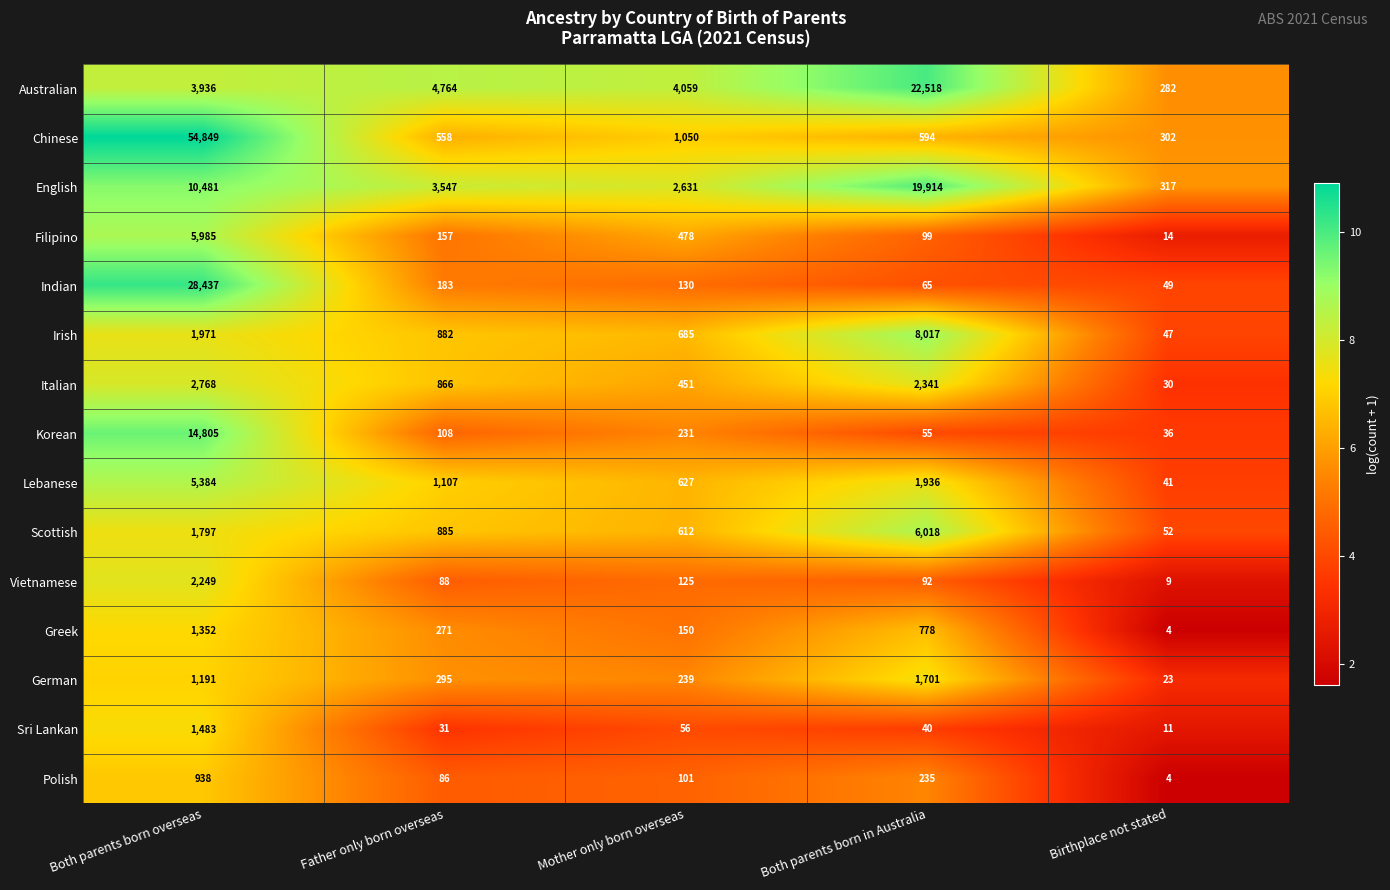

Which series has the largest total across all categories?

Chinese